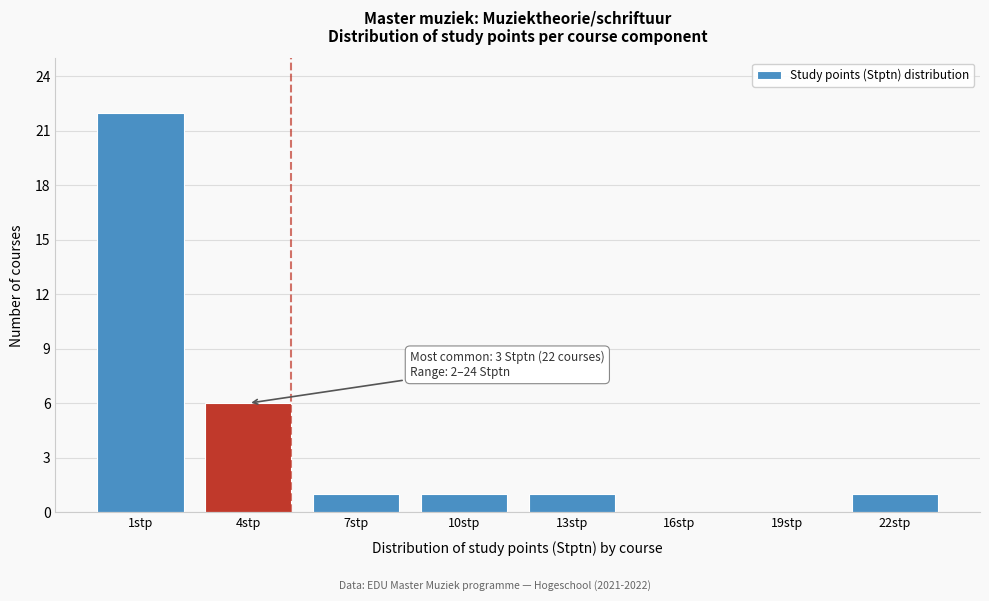

Reading right to left, what are all the values shown in this chart?

22stp=1	19stp=0	16stp=0	13stp=1	10stp=1	7stp=1	4stp=6	1stp=22